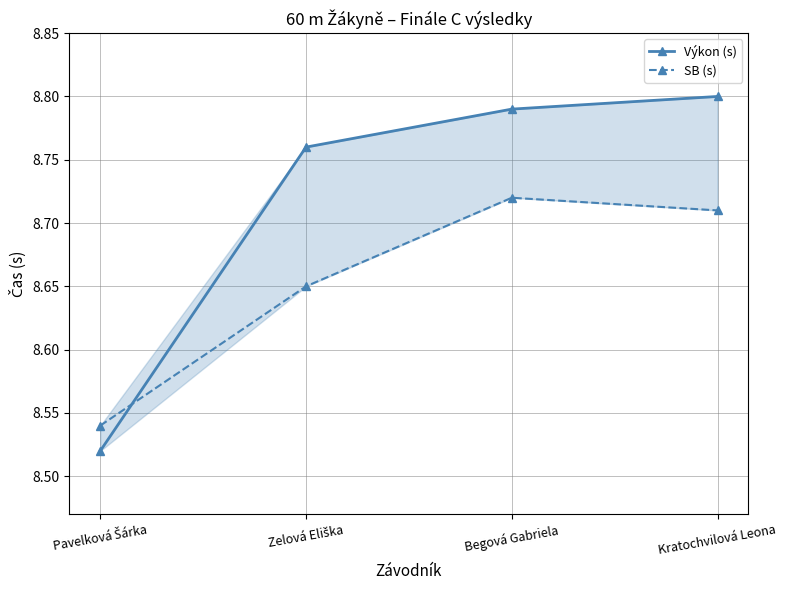

Reading left to right, list all the values displayed in this chart.

Výkon (s): Pavelková Šárka=8.5	Zelová Eliška=8.8	Begová Gabriela=8.8	Kratochvilová Leona=8.8
SB (s): Pavelková Šárka=8.5	Zelová Eliška=8.7	Begová Gabriela=8.7	Kratochvilová Leona=8.7